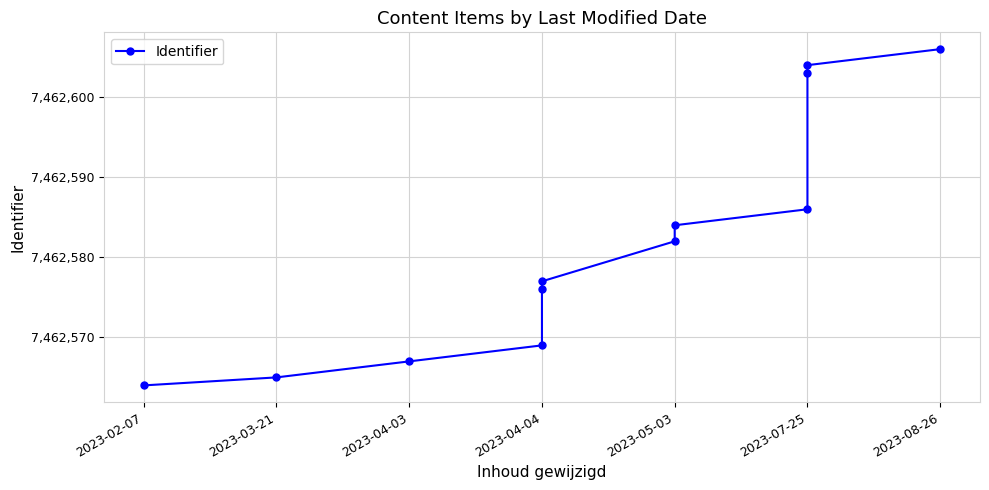

What is the label of the 12th point from the right?

2023-02-07